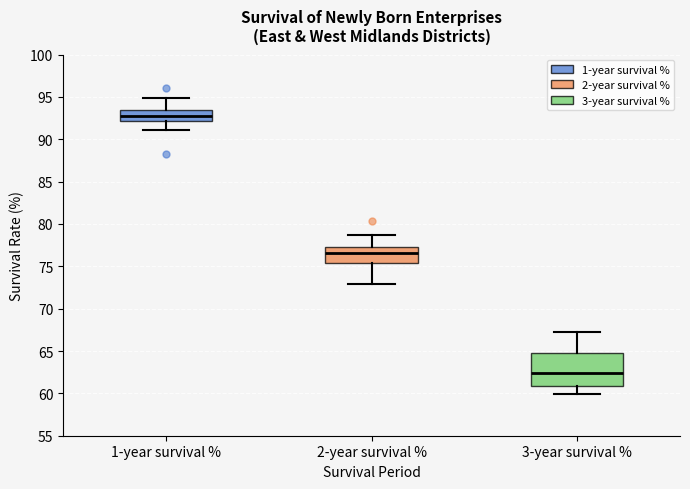

Reading left to right, read every box against the y-axis: the position of its median line, the range the box covers, and the ends of its whiskers. The values are not printed on the chart, so give them approximately, as read against the axis.

1-year survival %: median 93.0, box 92.0 to 93.5, whiskers 91.0 to 95.0
2-year survival %: median 76.5, box 75.5 to 77.5, whiskers 73.0 to 78.5
3-year survival %: median 62.5, box 61.0 to 65.0, whiskers 60.0 to 67.0